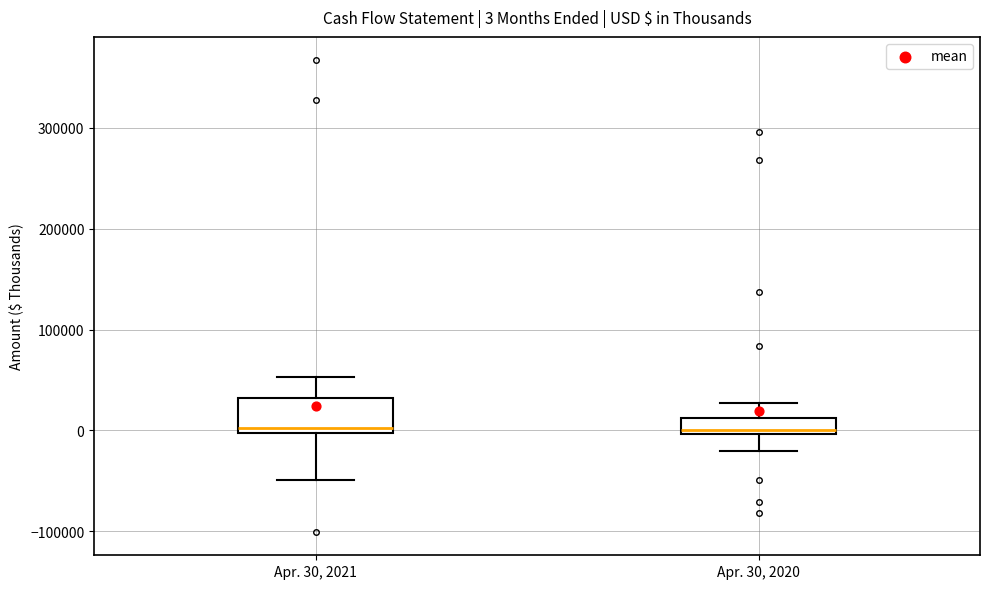

Comparing the boxes themselves (not the whiskers), which one is the tallest?

Apr. 30, 2021